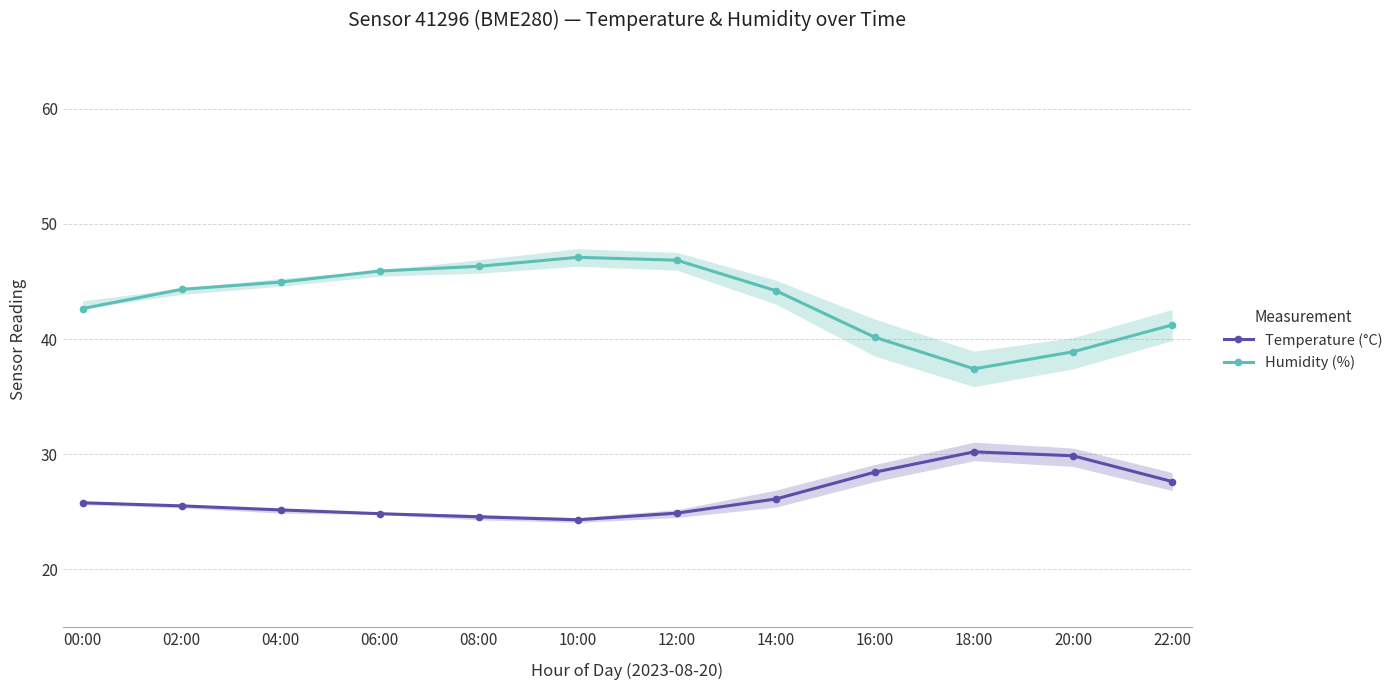

Which series changed the most between 08:00 and 10:00?

Humidity (%)